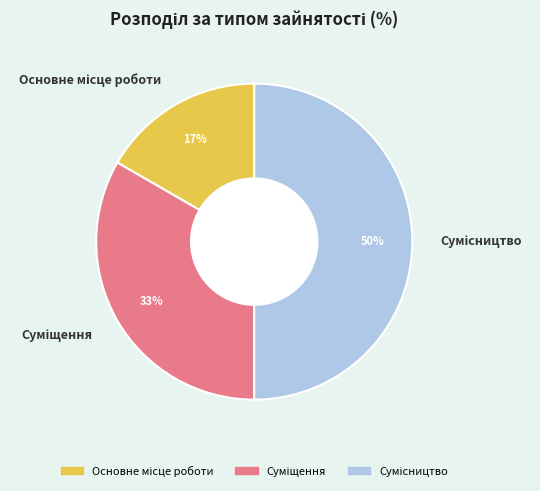

To the nearest percent, what is the difference between the largest and smallest slice percentages?

33%